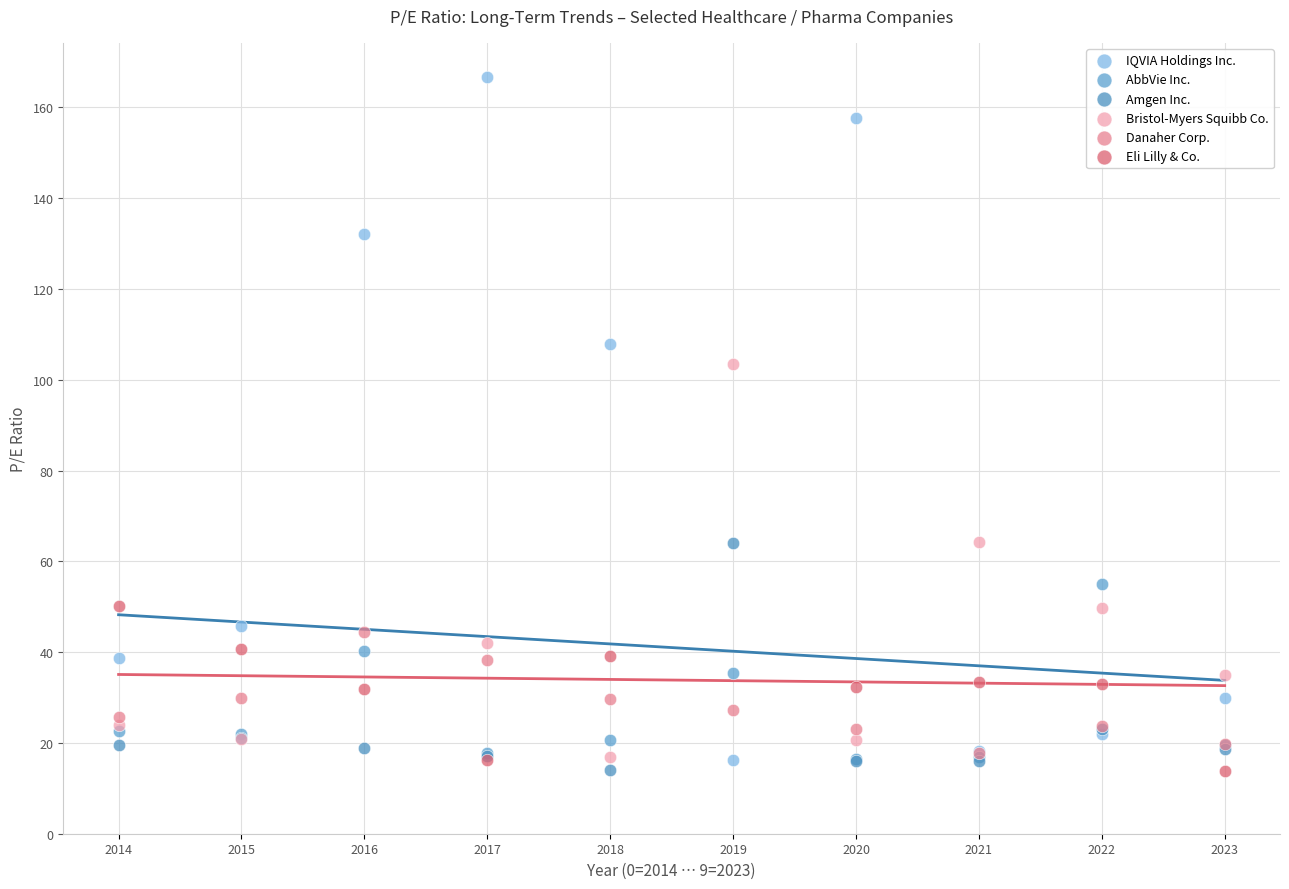

What are all the series names shown in the legend?

IQVIA Holdings Inc., AbbVie Inc., Amgen Inc., Bristol-Myers Squibb Co., Danaher Corp., Eli Lilly & Co.